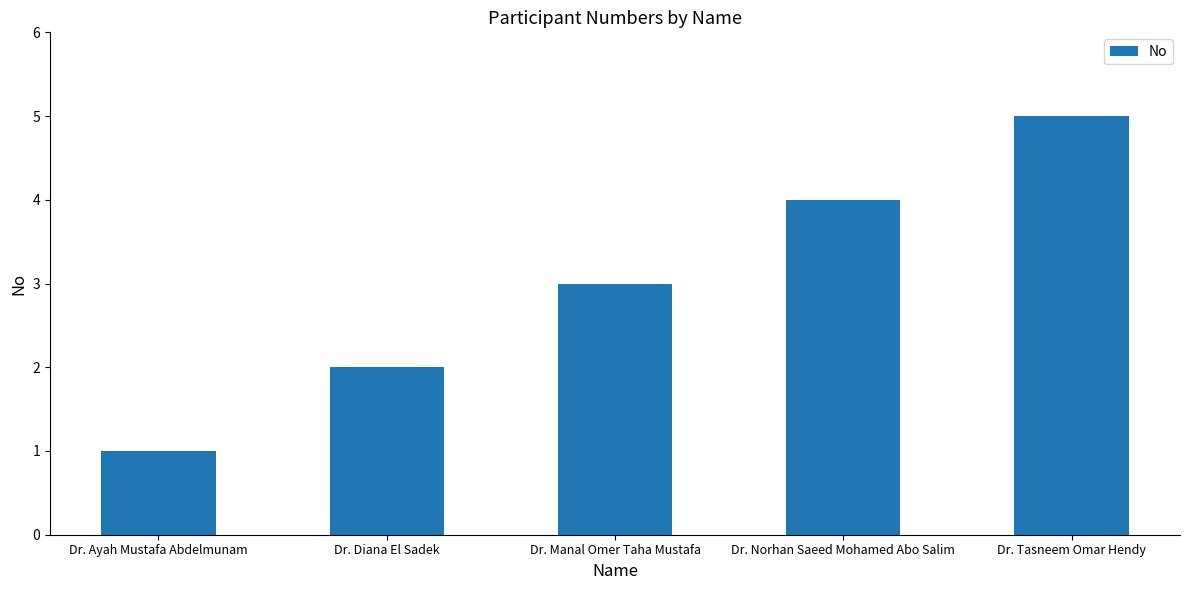

Reading left to right, extract all data points from this chart.

Dr. Ayah Mustafa Abdelmunam=1	Dr. Diana El Sadek=2	Dr. Manal Omer Taha Mustafa=3	Dr. Norhan Saeed Mohamed Abo Salim=4	Dr. Tasneem Omar Hendy=5